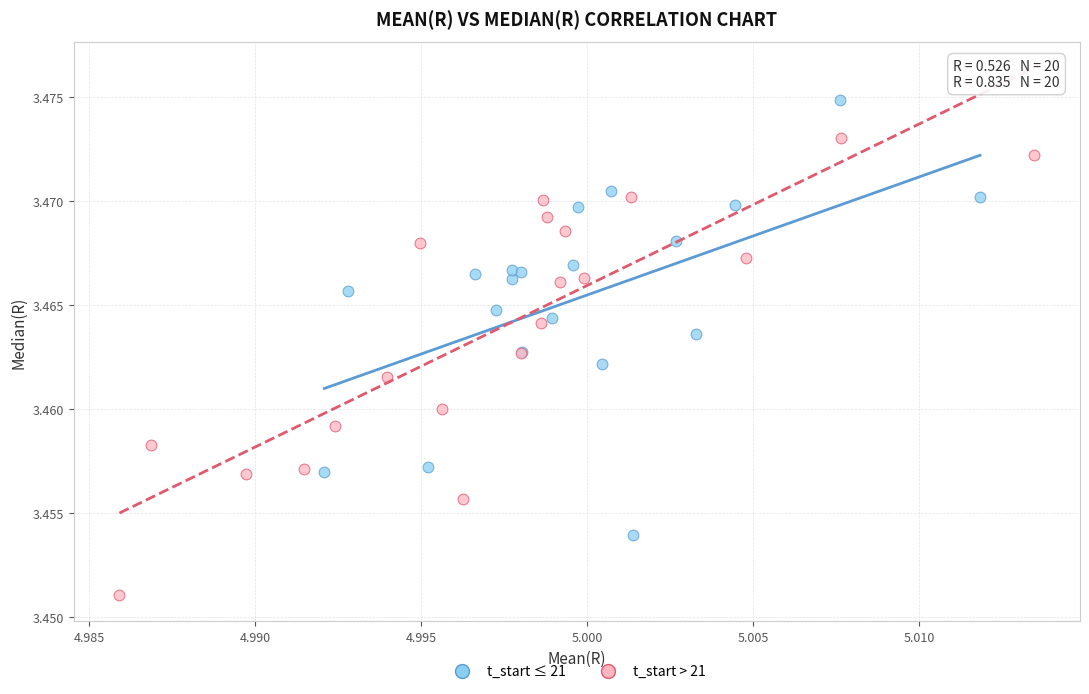

Which series reaches the minimum Y coordinate?

t_start > 21